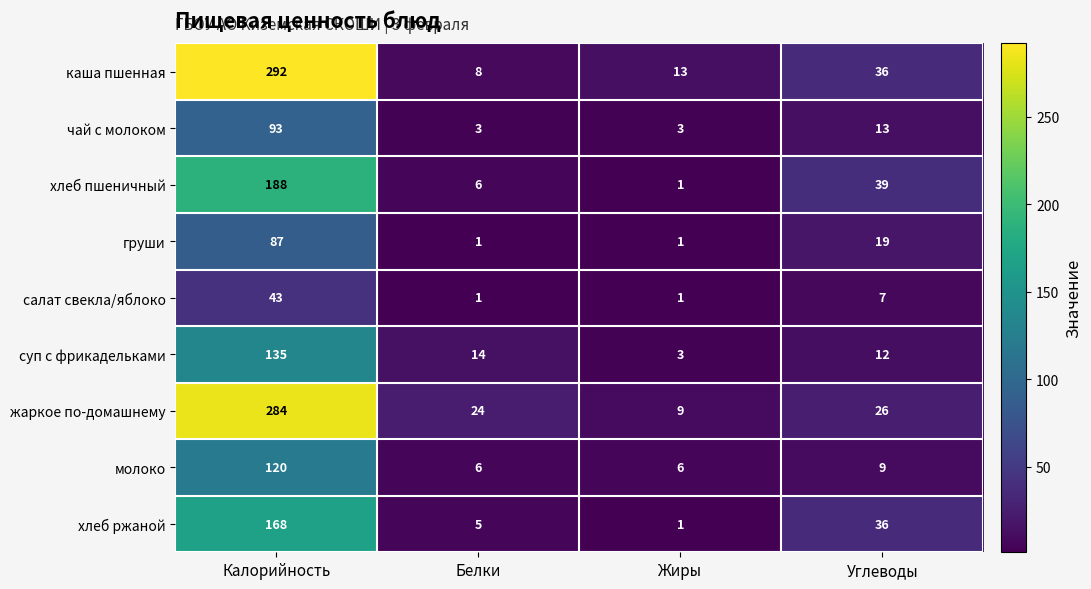

Which series has the largest range (max minus min)?

каша пшенная